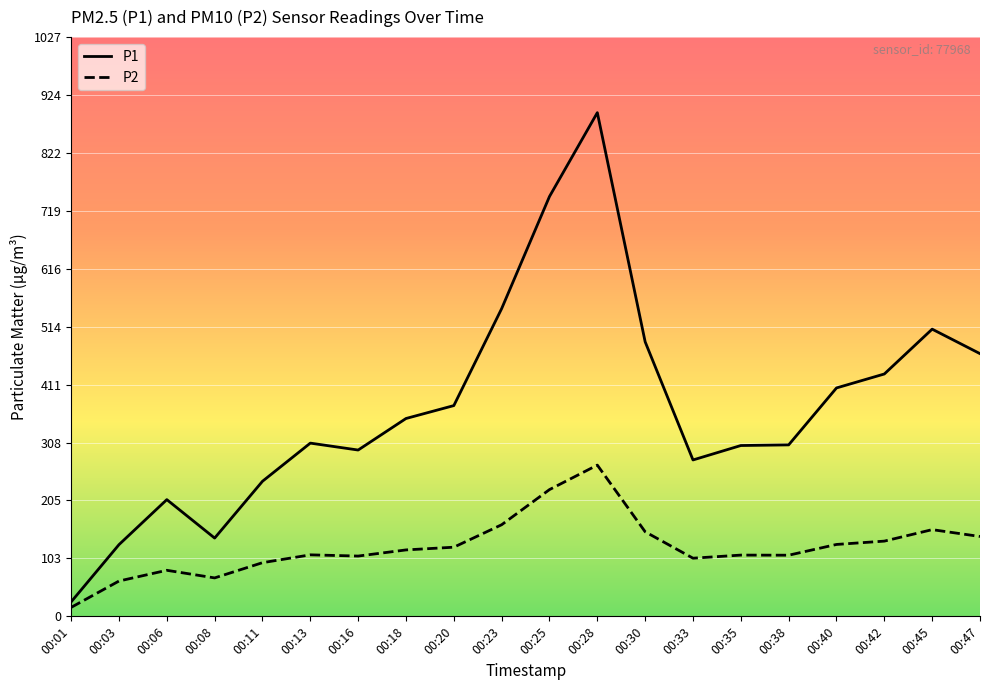

Rank the series at 00:45 from lowest to highest value.

P2, P1